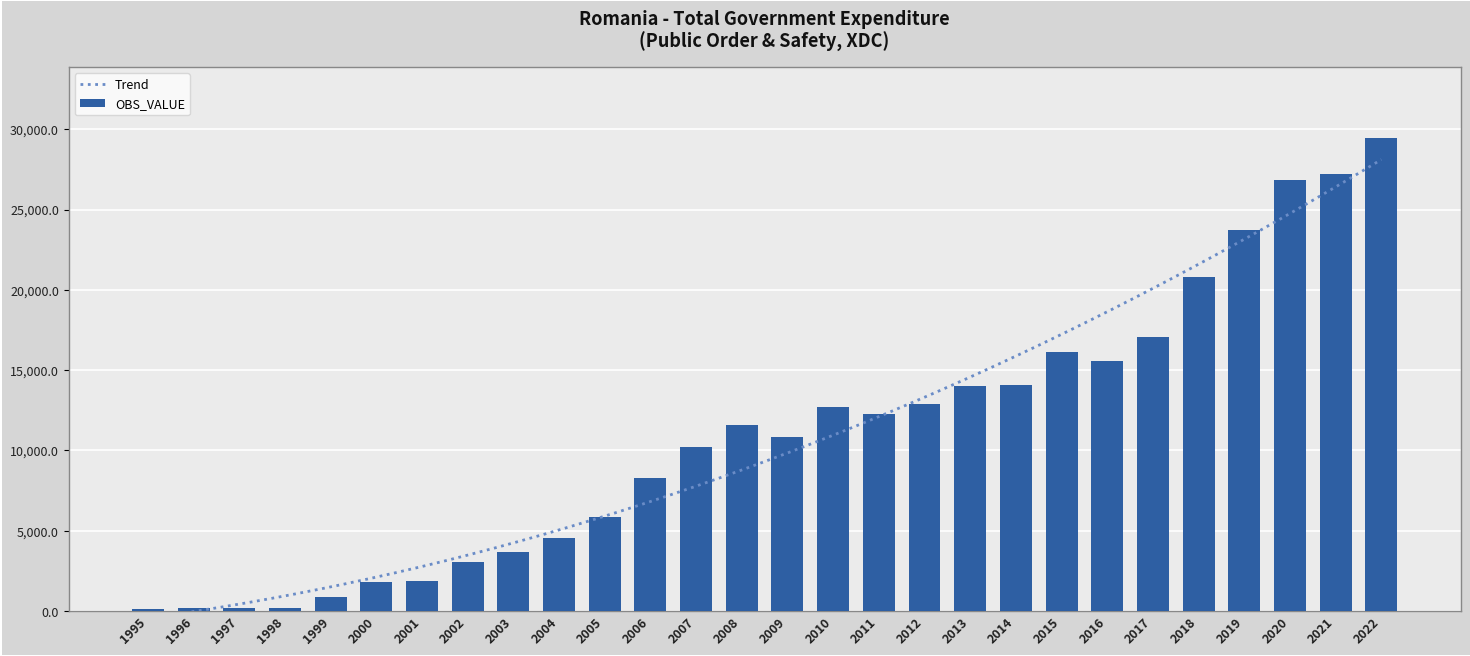

Does the chart contain any negative values?

No